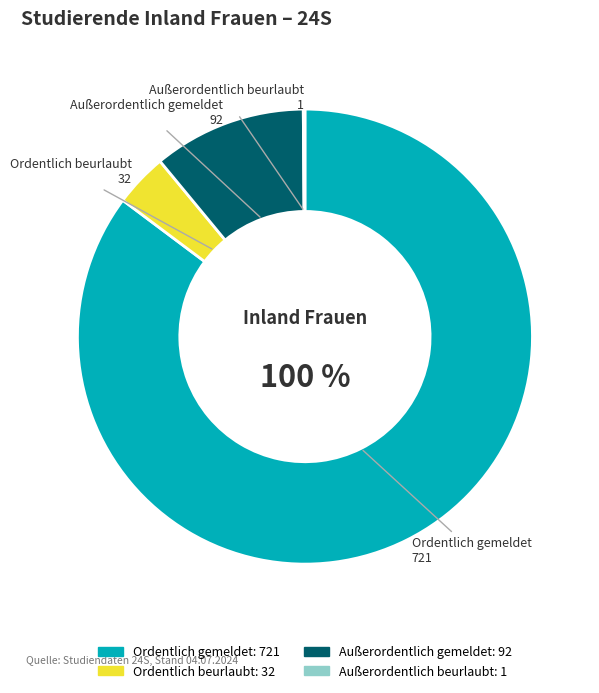

What is the majority slice?

Ordentlich gemeldet